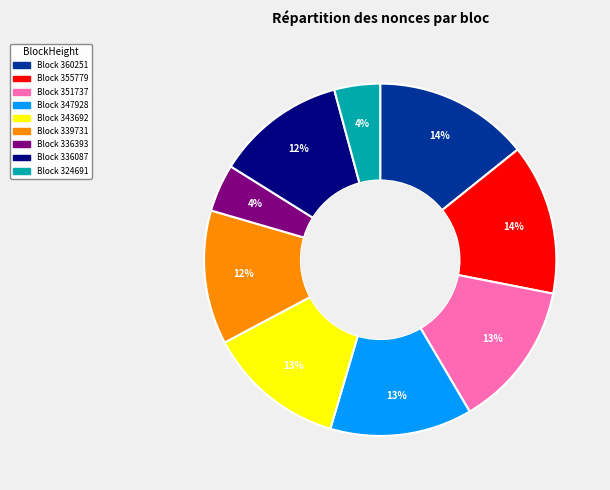

To the nearest percent, what is the difference between the largest and smallest slice percentages?

10%